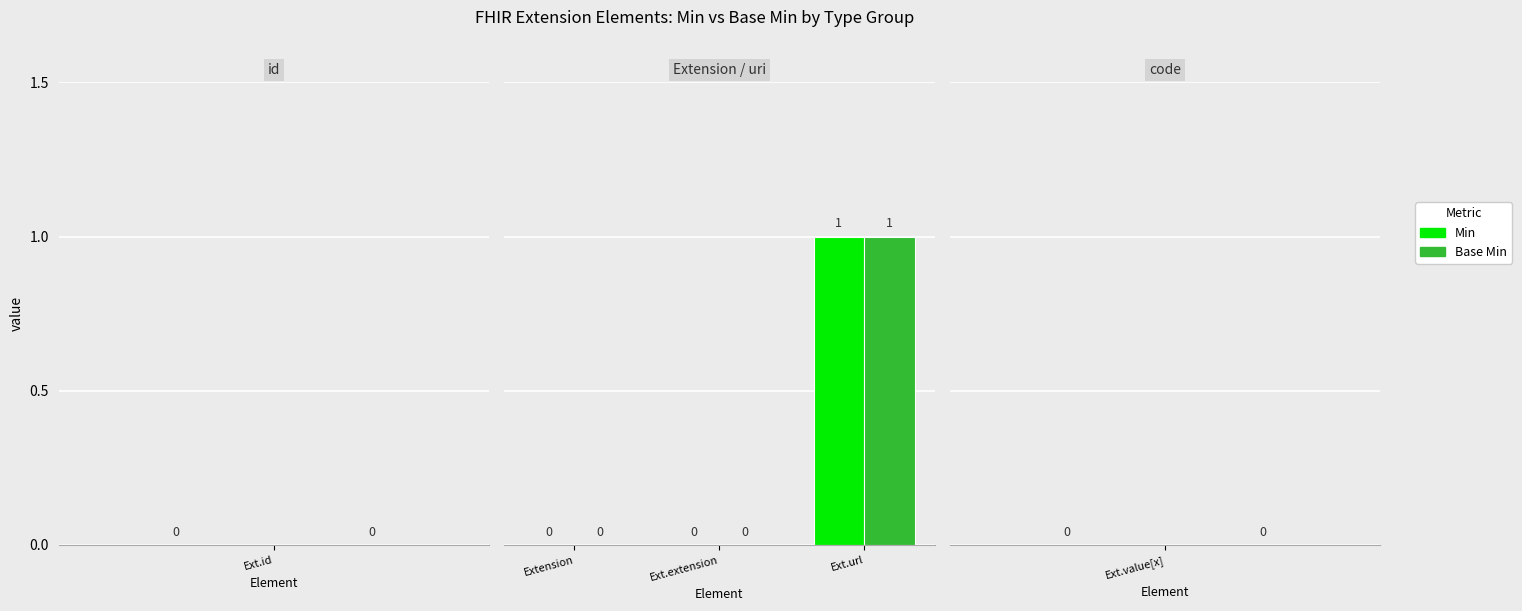

How many values in the Base Min series exceed 0?

1